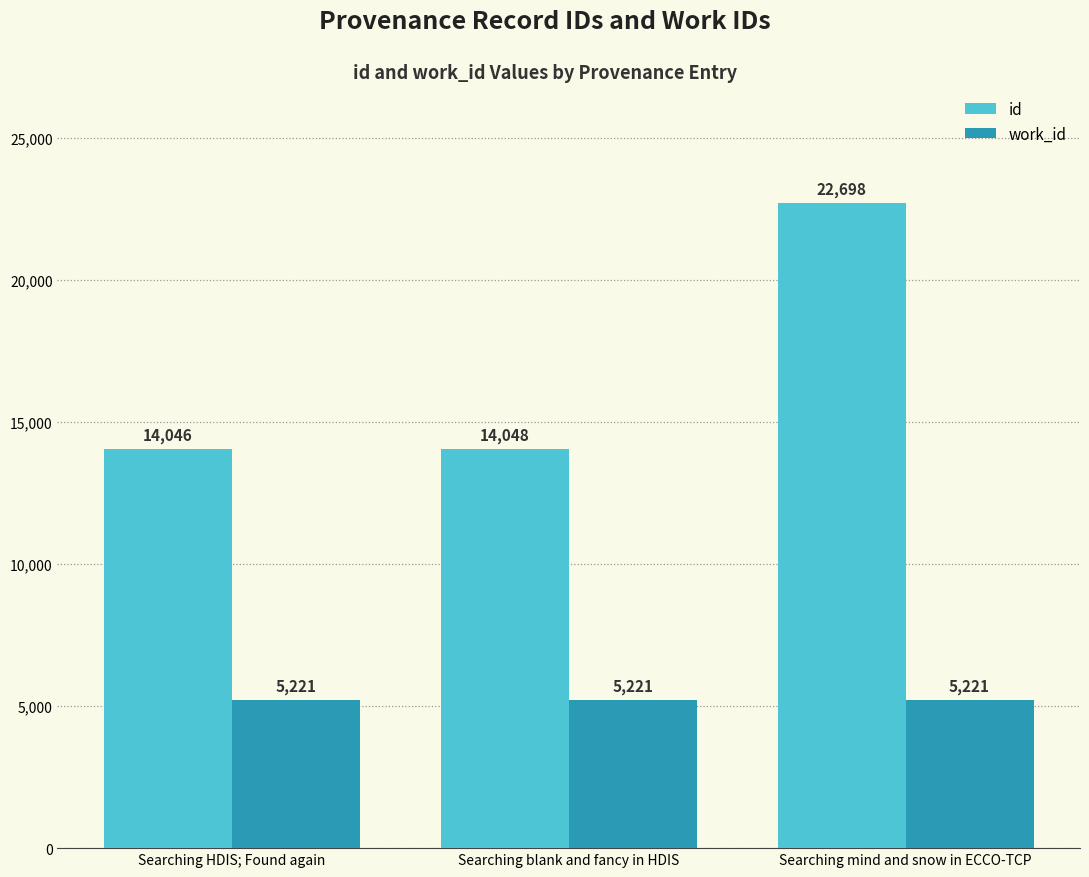

Reading left to right, transcribe all the data shown in this chart.

id: Searching HDIS; Found again=14046	Searching blank and fancy in HDIS=14048	Searching mind and snow in ECCO-TCP=22698
work_id: Searching HDIS; Found again=5221	Searching blank and fancy in HDIS=5221	Searching mind and snow in ECCO-TCP=5221